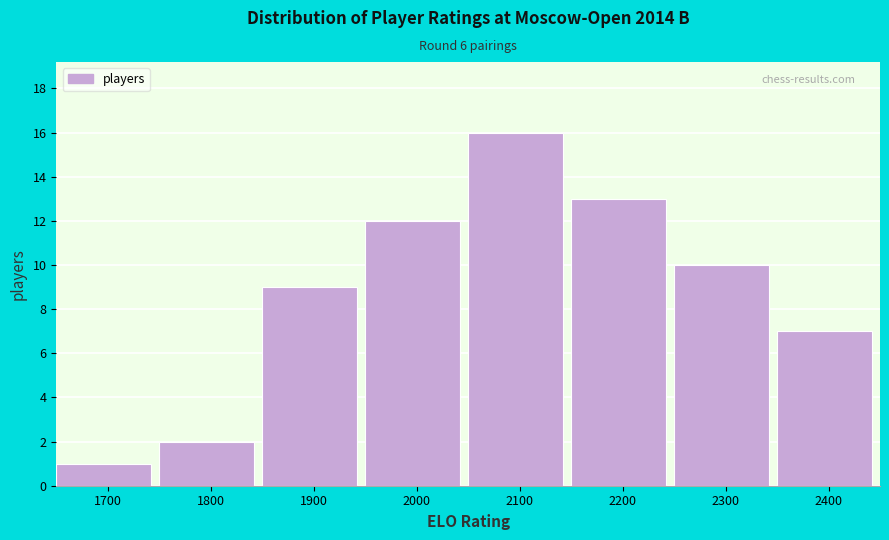

Reading right to left, extract all data points from this chart.

2400=7	2300=10	2200=13	2100=16	2000=12	1900=9	1800=2	1700=1